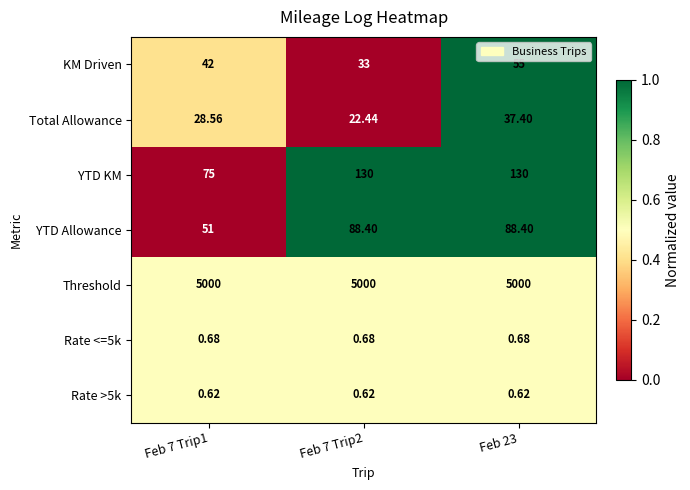

Is the value of KM Driven at Feb 7 Trip1 greater than the value of Total Allowance at Feb 7 Trip1?

Yes